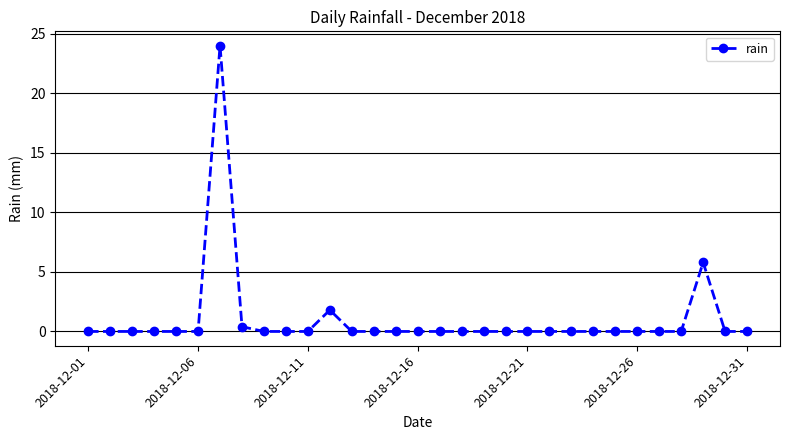

What is the maximum value shown in the chart?

24.0